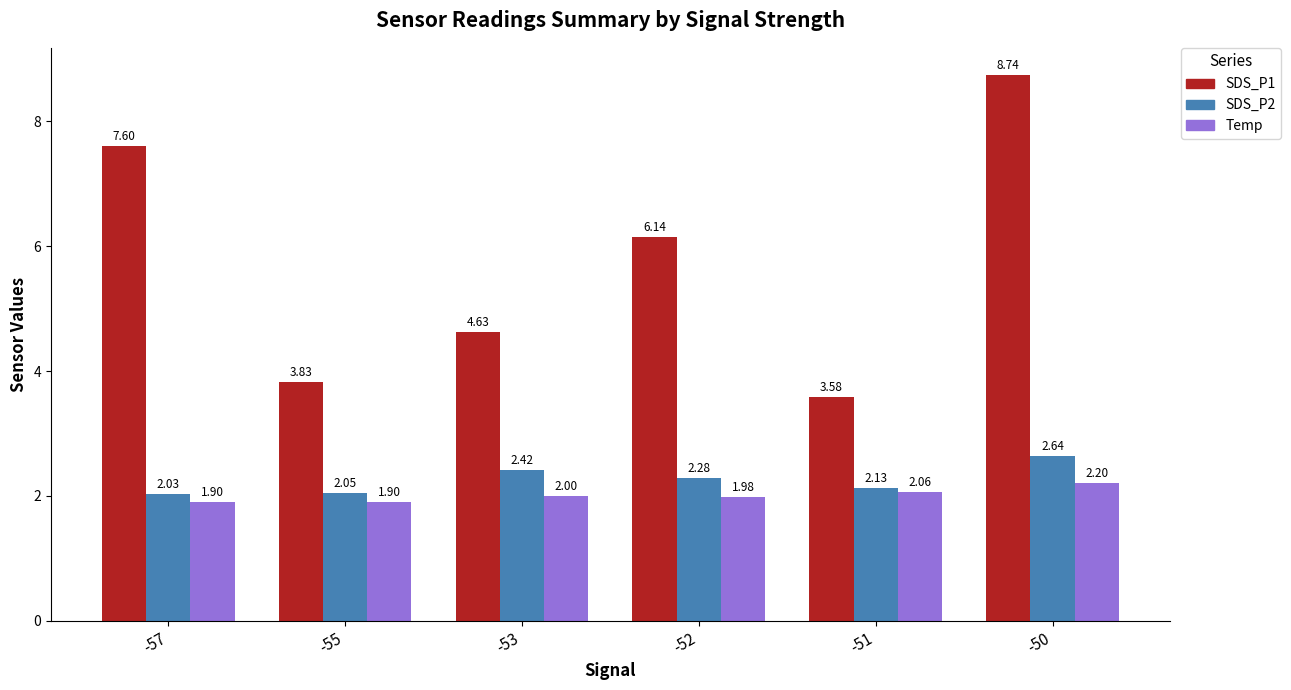

At which label does Temp reach its peak?

-50